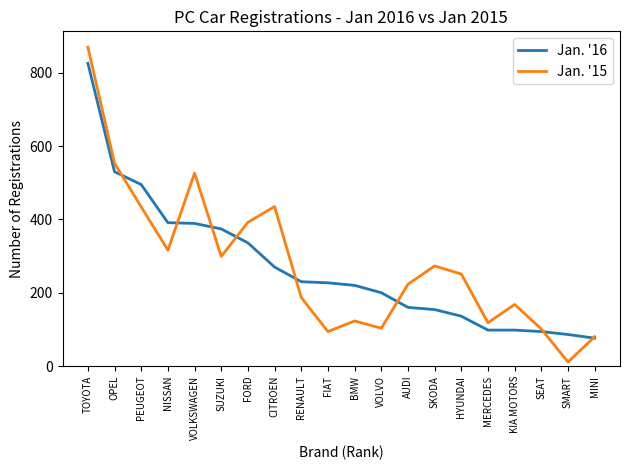

What is the difference between the maximum and minimum values in the Jan. '15 series?

859